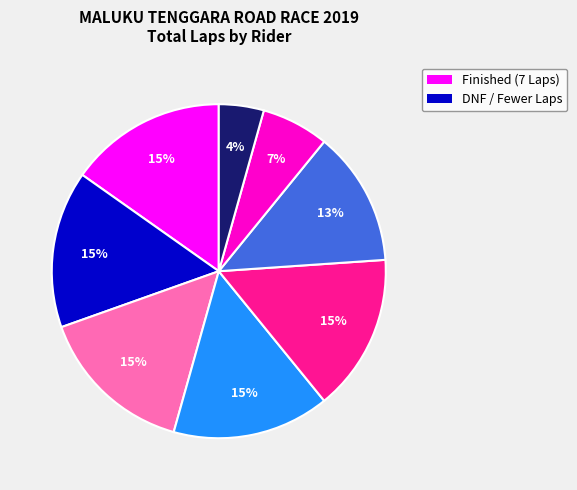

To the nearest percent, what is the average slice percentage?

12%